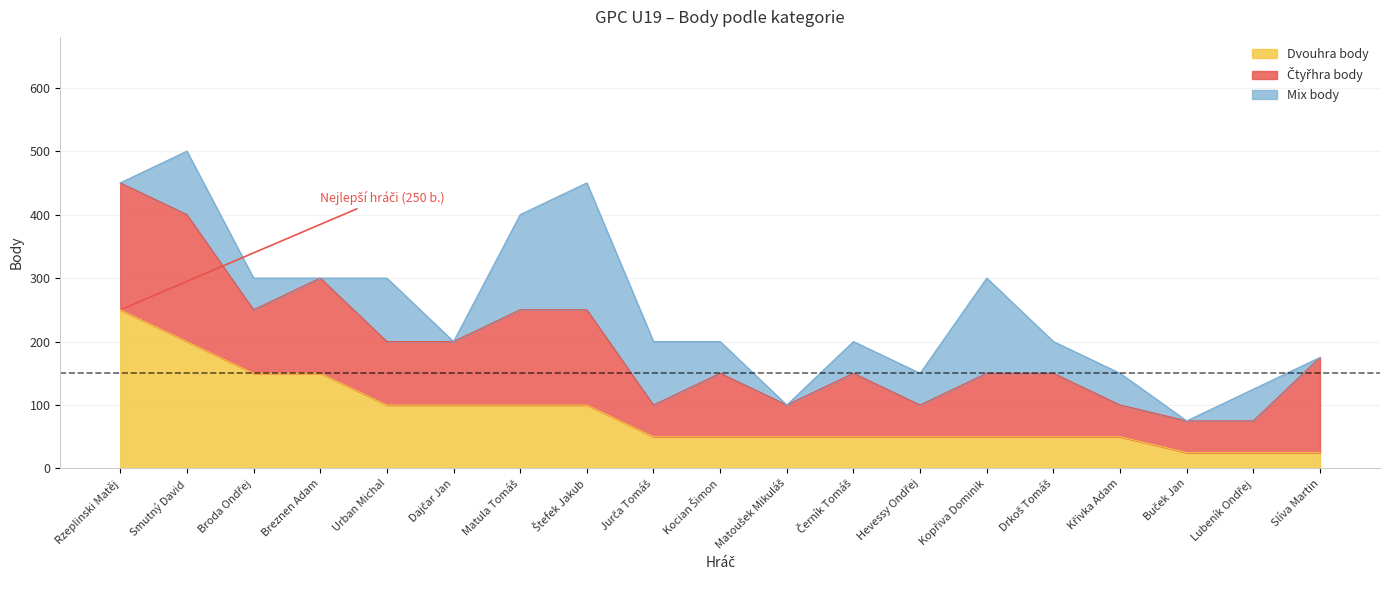

Rank the categories by Mix body value from lowest to highest.

Rzeplinski Matěj, Breznen Adam, Dajčar Jan, Matoušek Mikuláš, Buček Jan, Slíva Martin, Broda Ondřej, Kocian Šimon, Černík Tomáš, Hevessy Ondřej, Drkoš Tomáš, Křivka Adam, Lubeník Ondřej, Smutný David, Urban Michal, Jurča Tomáš, Matula Tomáš, Kopřiva Dominik, Štefek Jakub